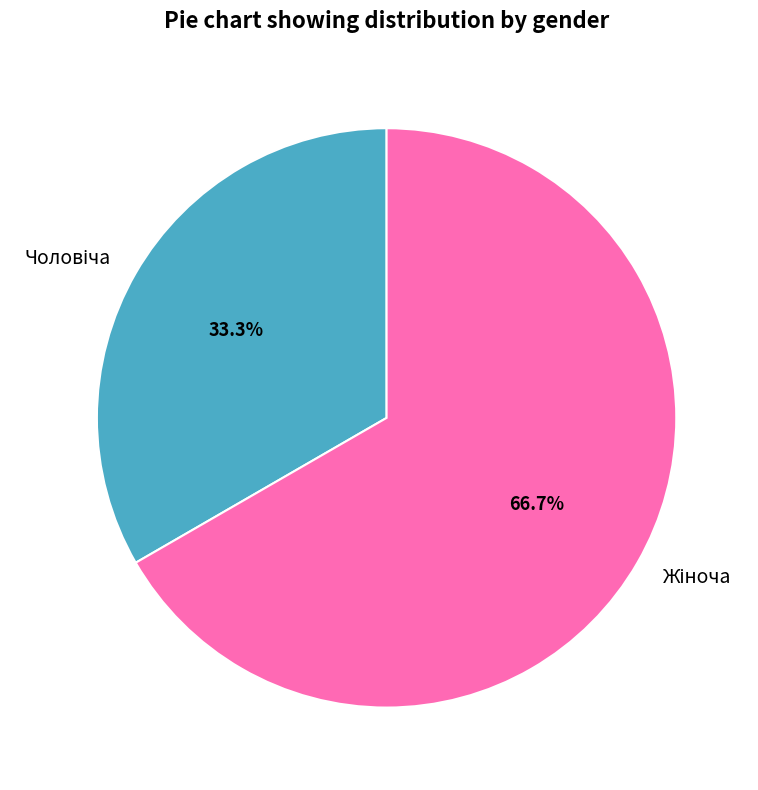

Is it true that Жіноча is 67% of the pie?

True